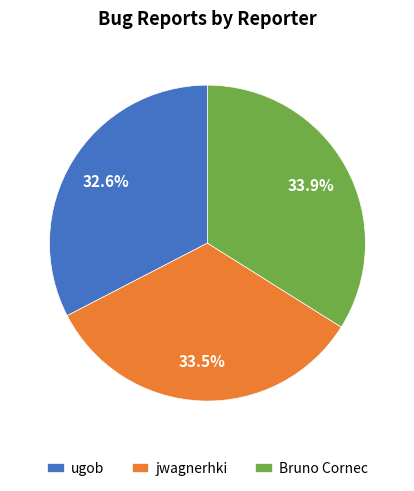

What portion of the pie excludes Bruno Cornec?

66.1%